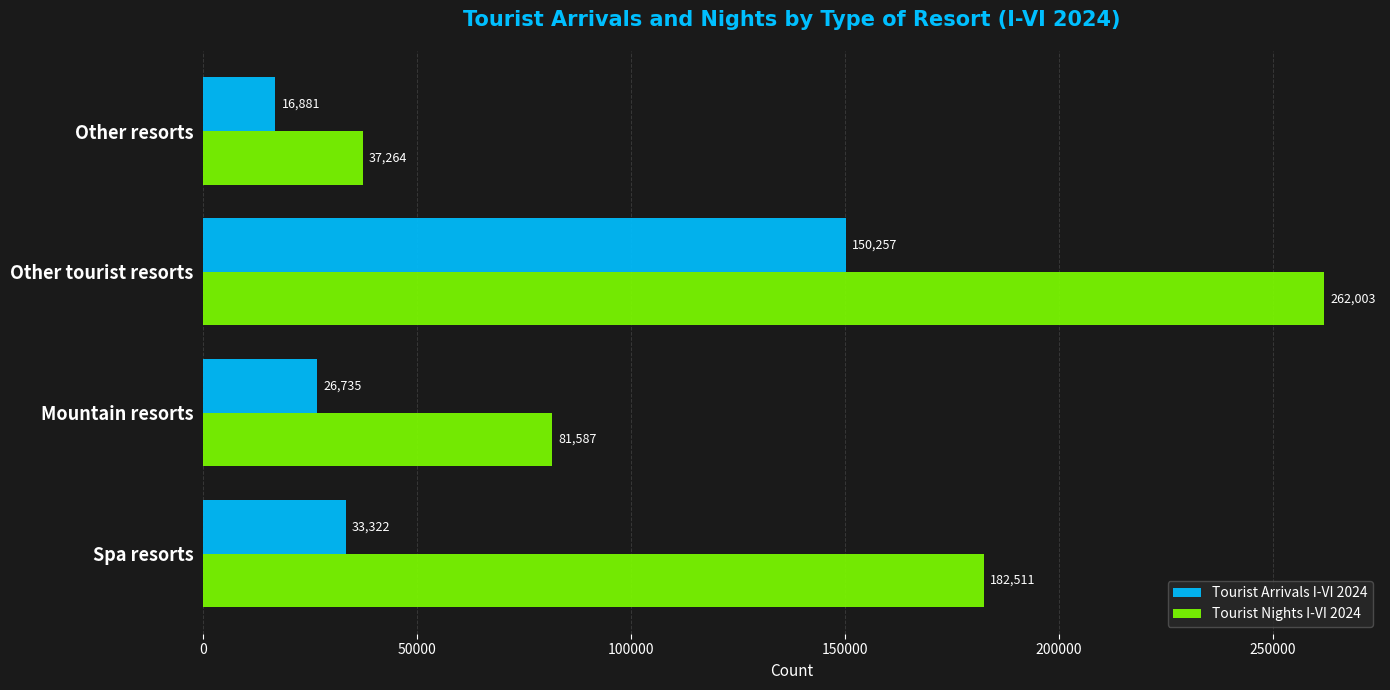

Which label corresponds to the smallest value in the chart?

Other resorts